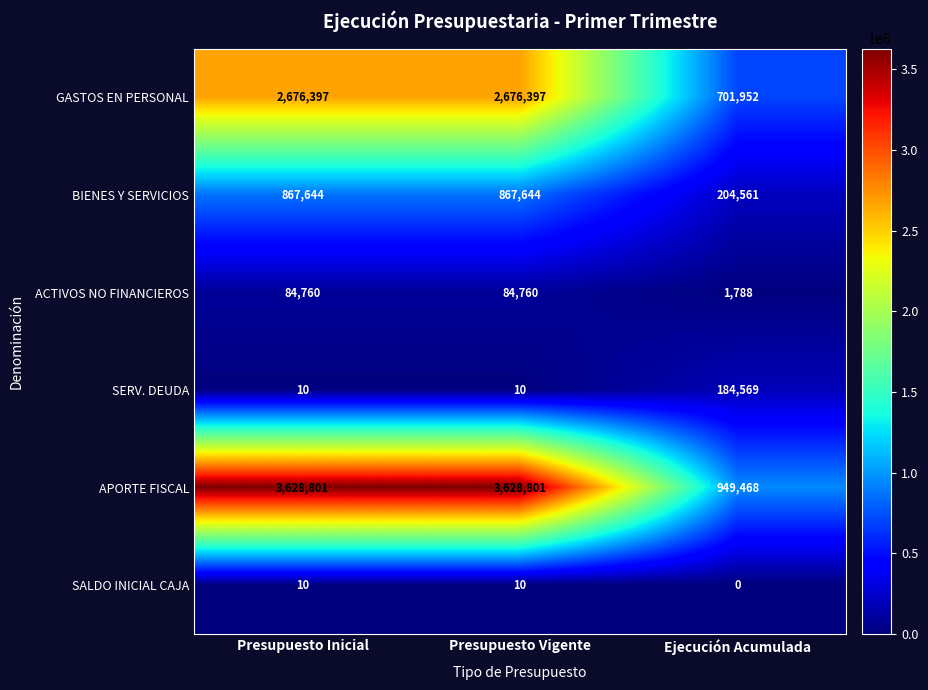

What is the sum of all GASTOS EN PERSONAL values?

6054746